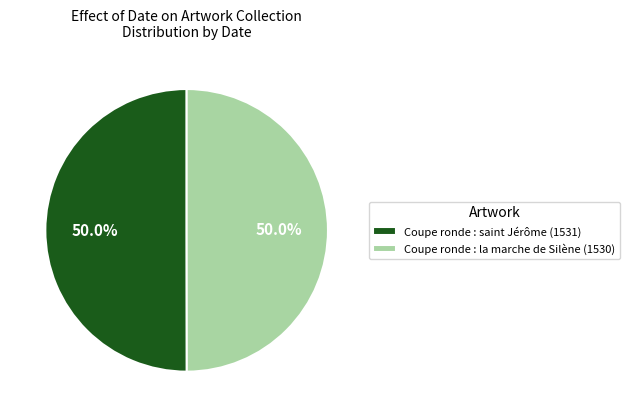

True or false: Coupe ronde : saint Jérôme (1531) accounts for 64% of the total.

False